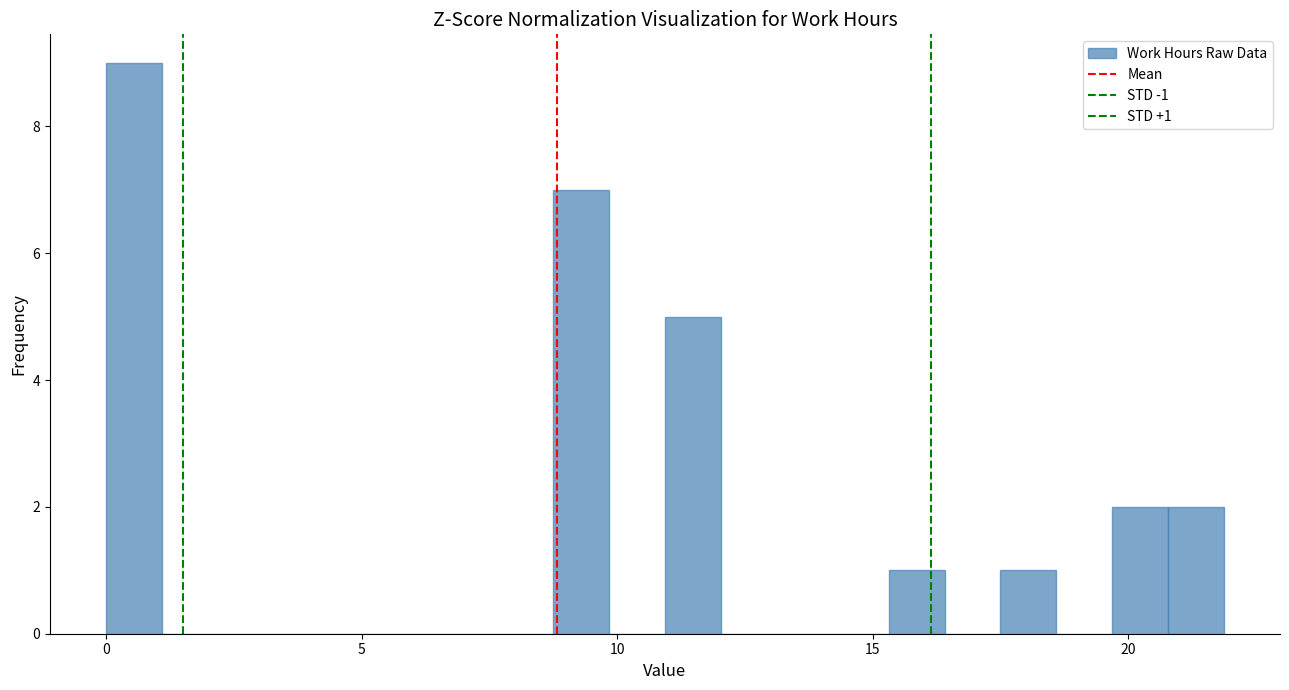

Read against the x-axis, roughly where is the centre of the tallest bar?

0.5